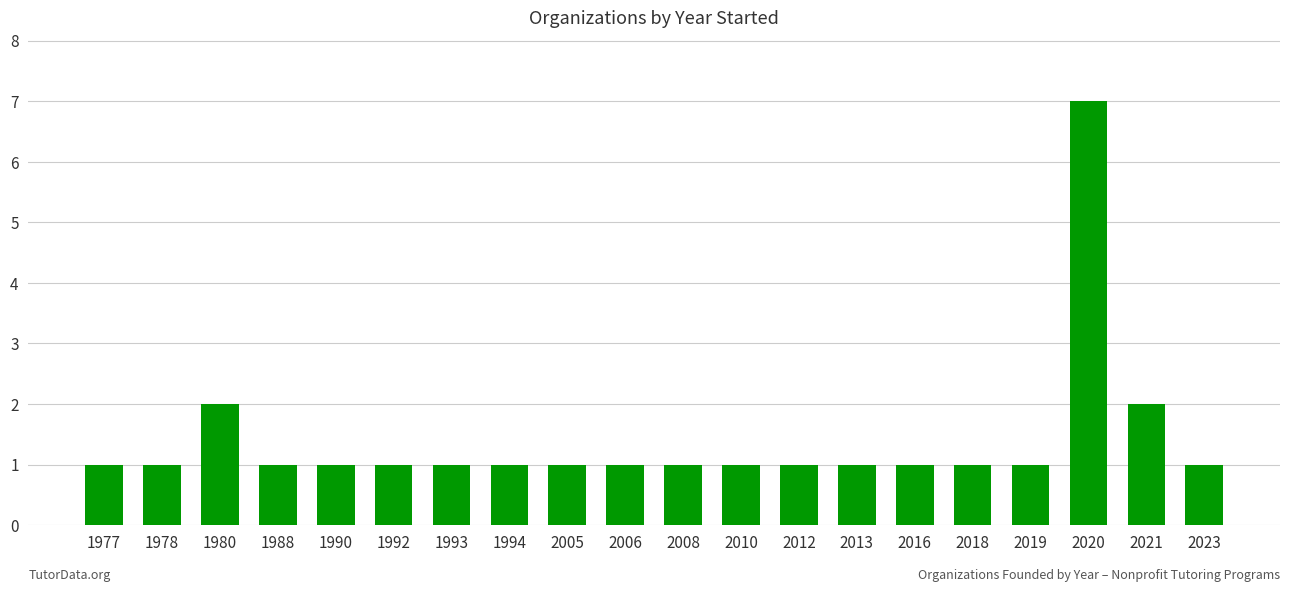

The chart shows a value of 1 at 2016. True or false?

True